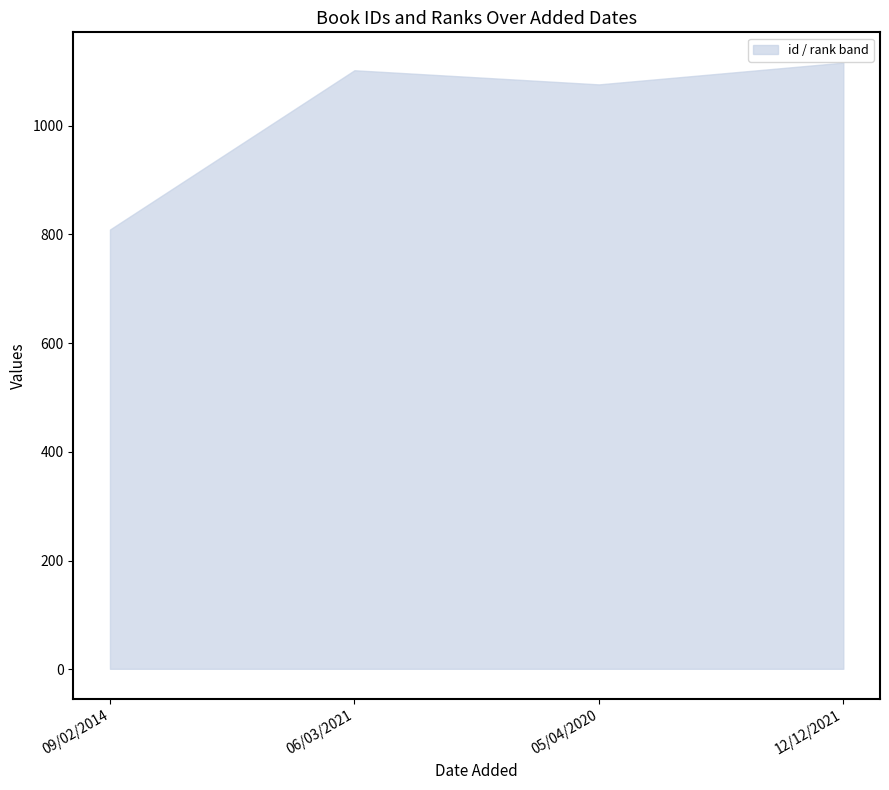

Where is the data nearest to the value 962?

05/04/2020